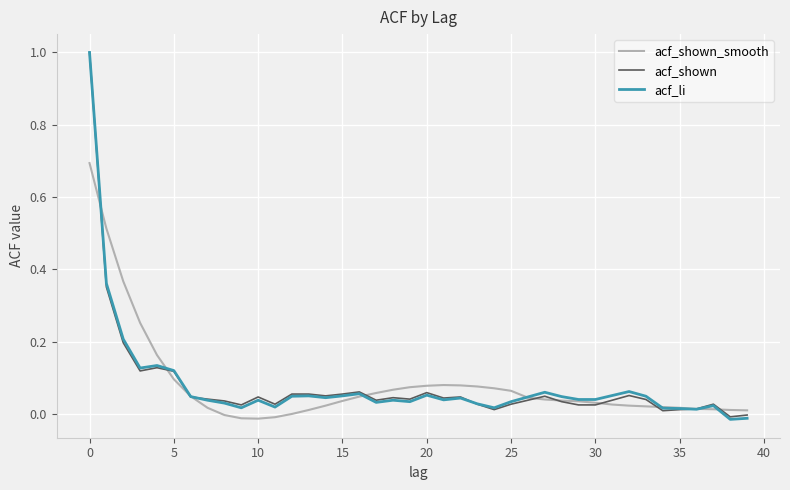

What is the greatest value displayed?

1.0